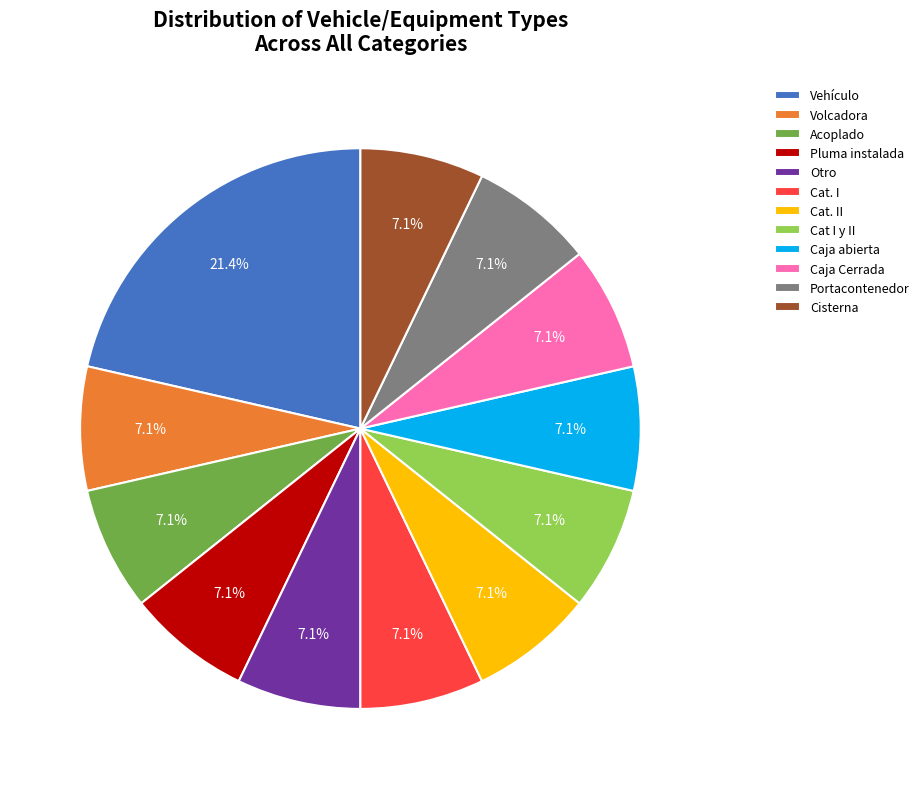

What is the ratio of the value at Acoplado to the value at Cisterna?

1.0